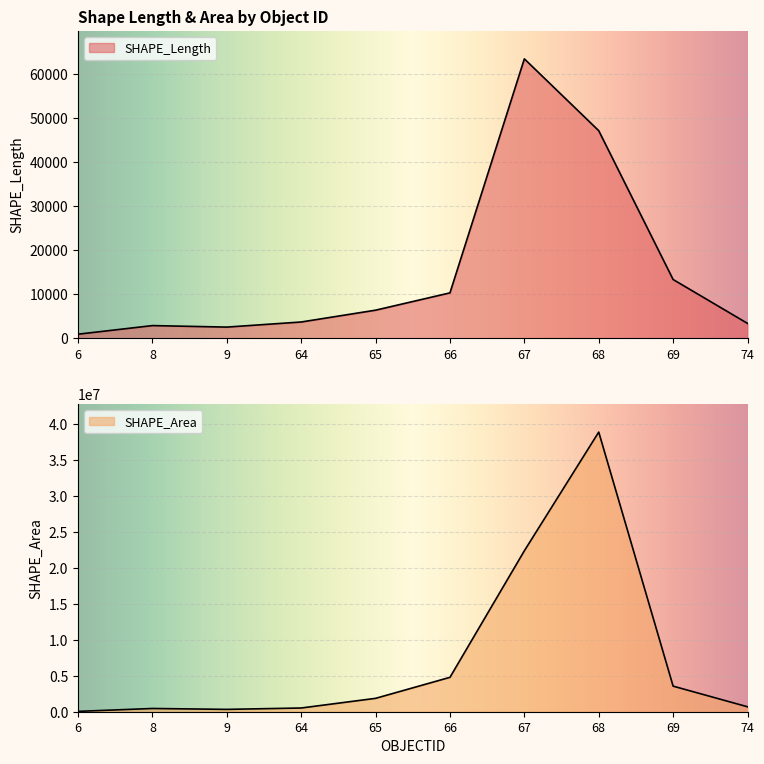

How many data points in SHAPE_Length are above 6421?

5